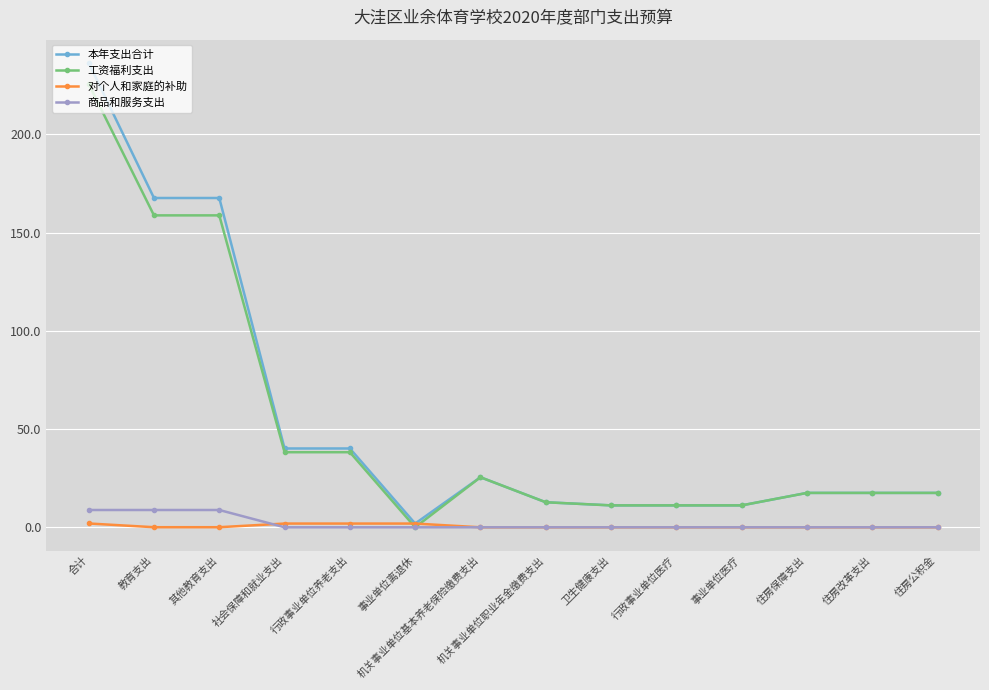

What position from the right is 机关事业单位基本养老保险缴费支出?

8